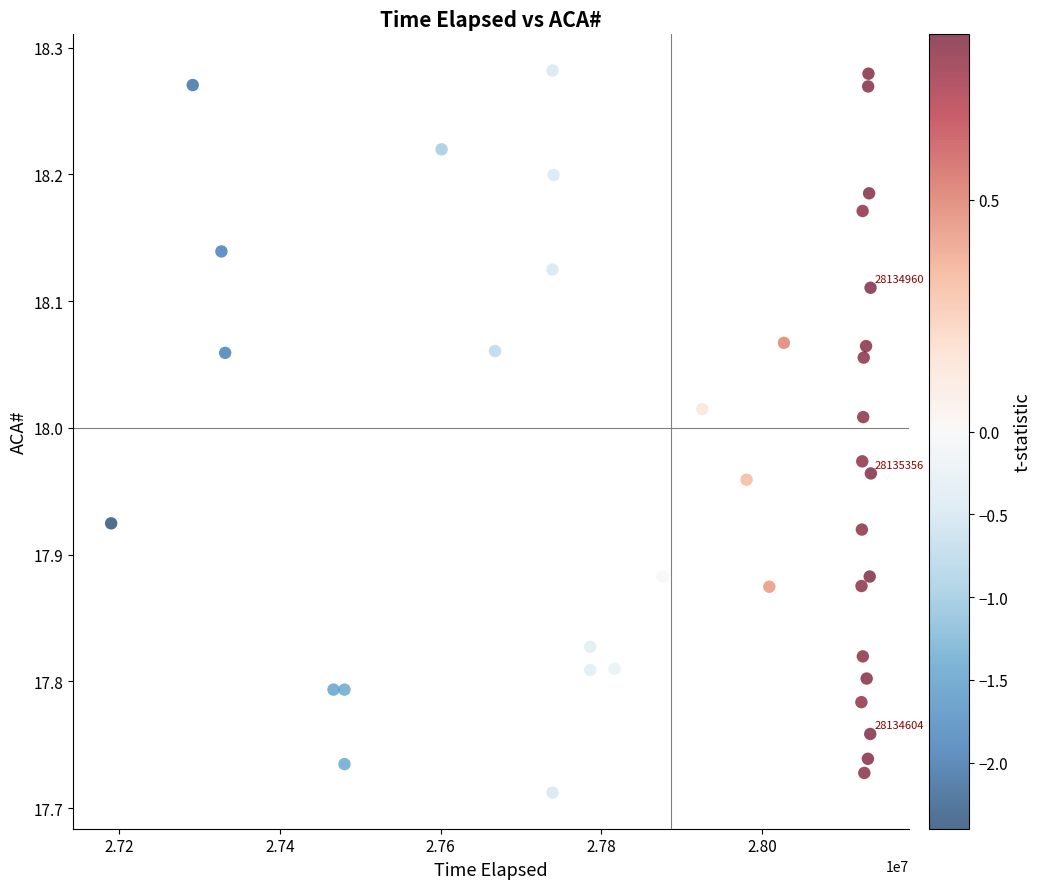

What is the range of X values (max minus min)?

945178.0